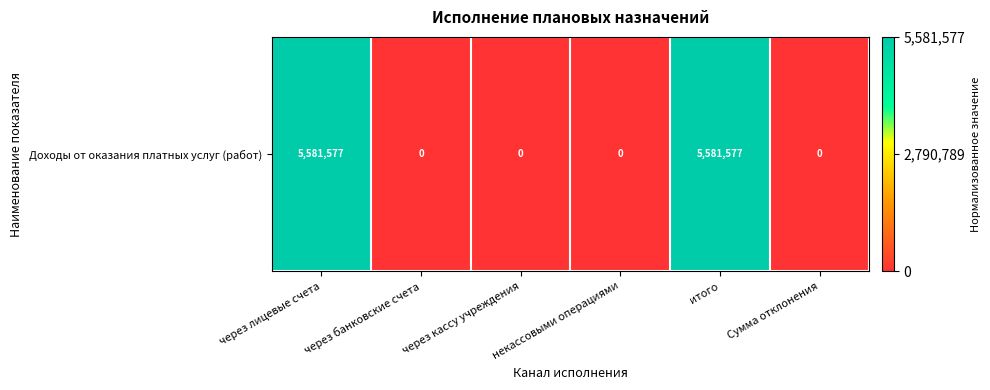

The chart shows a value of 0 at Сумма отклонения. True or false?

True